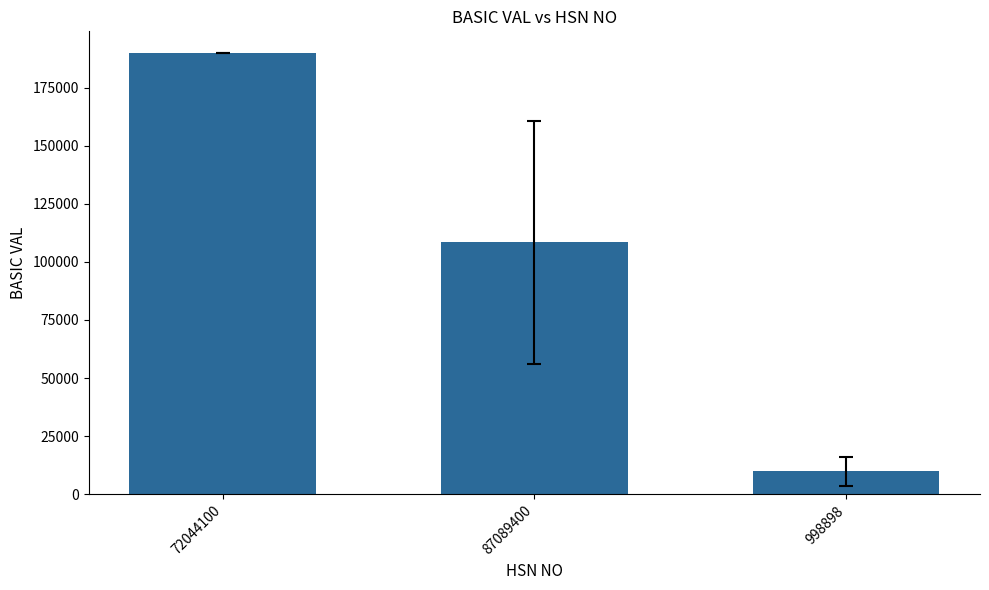

List the labels in order of value, largest first.

72044100, 87089400, 998898